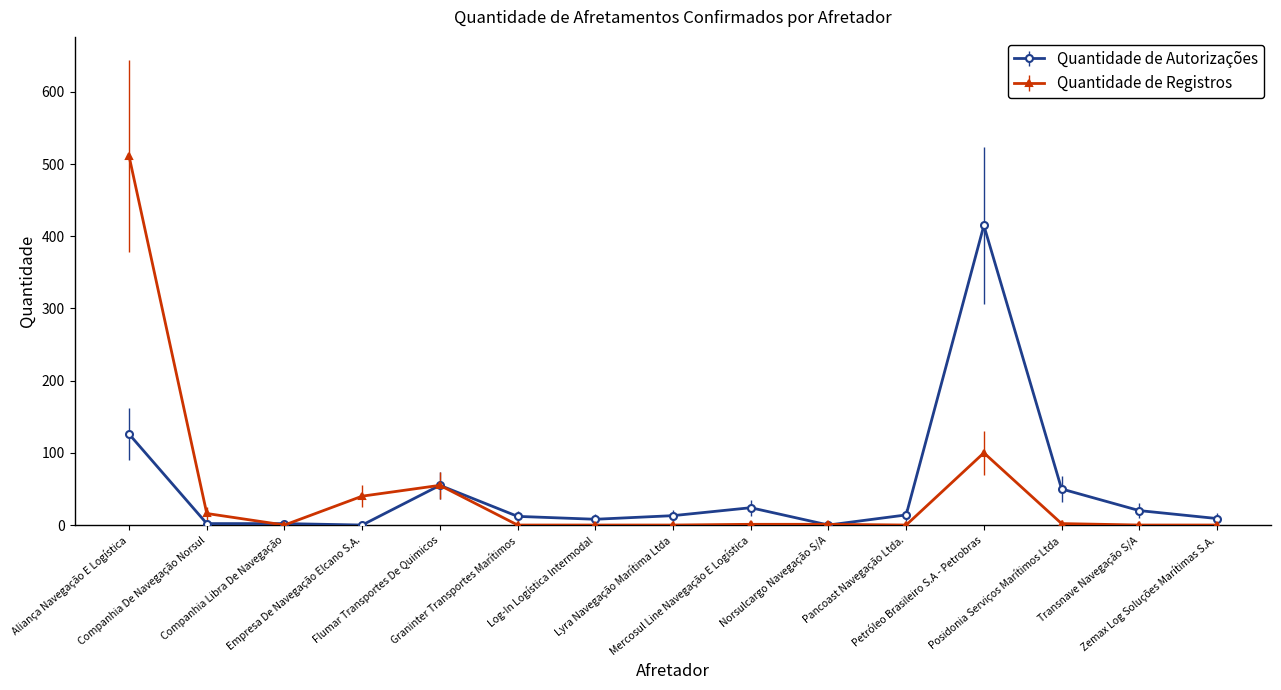

List the series in order of their peak value, highest first.

Quantidade de Registros, Quantidade de Autorizações